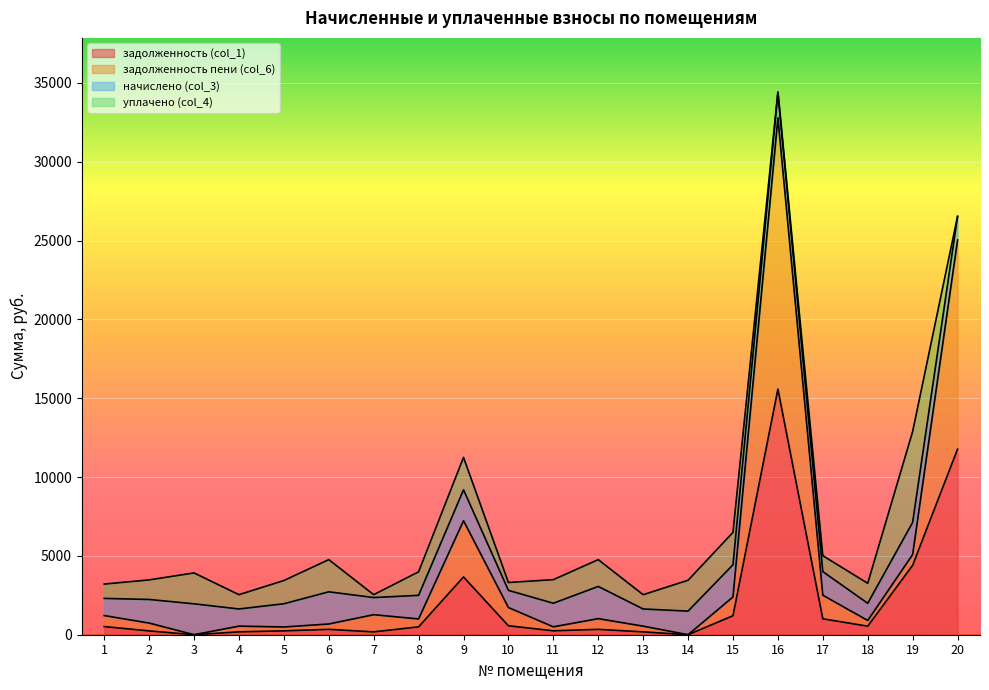

At which category is the sum across all series the highest?

16